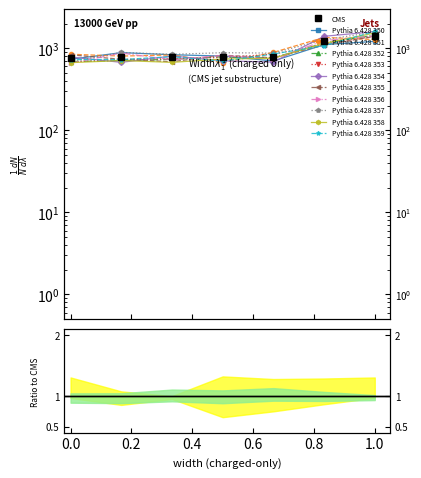

Count the number of values greater than 780.

6